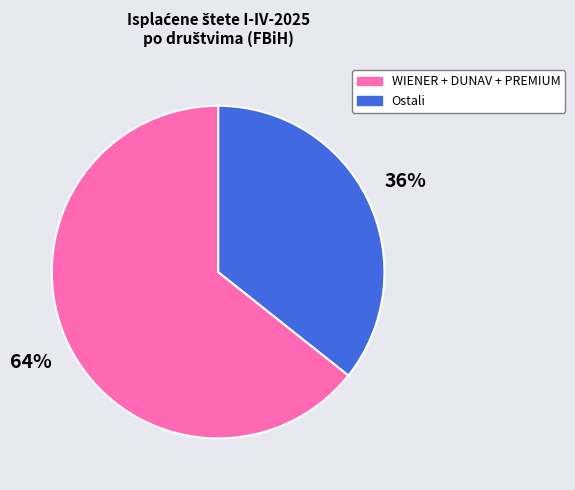

What percentage is the WIENER + DUNAV + PREMIUM slice, to the nearest percent?

36%